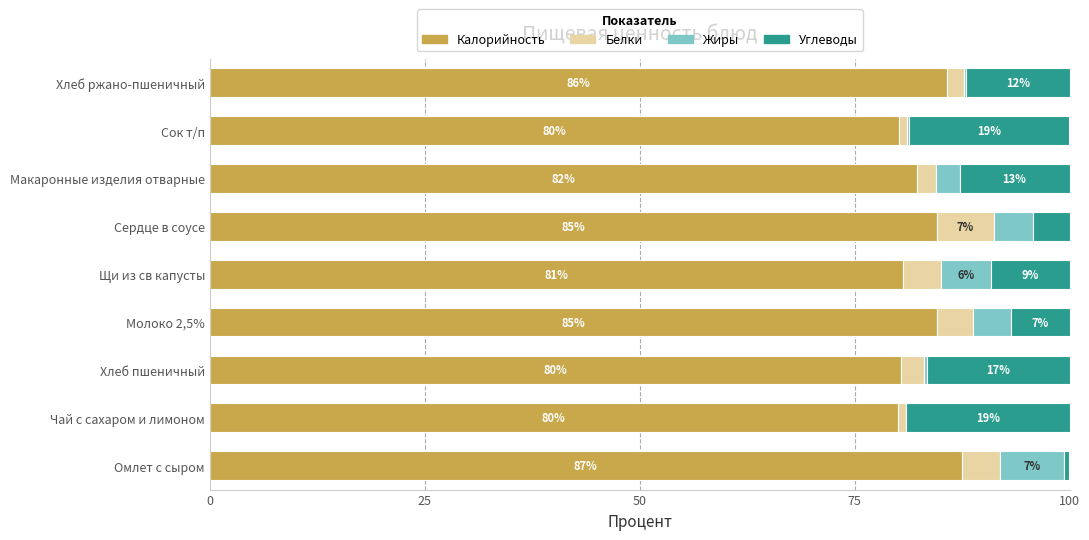

What is the total value across all series at Сок т/п?

100.0